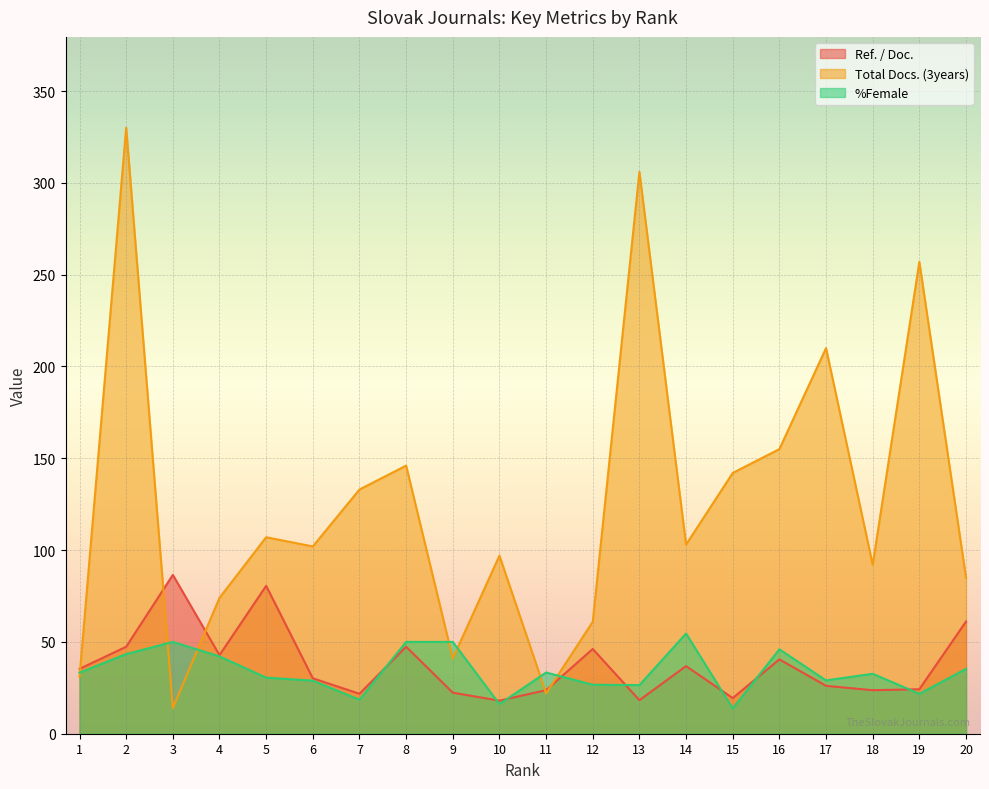

True or false: %Female has more than 2 interior local peaks.

True